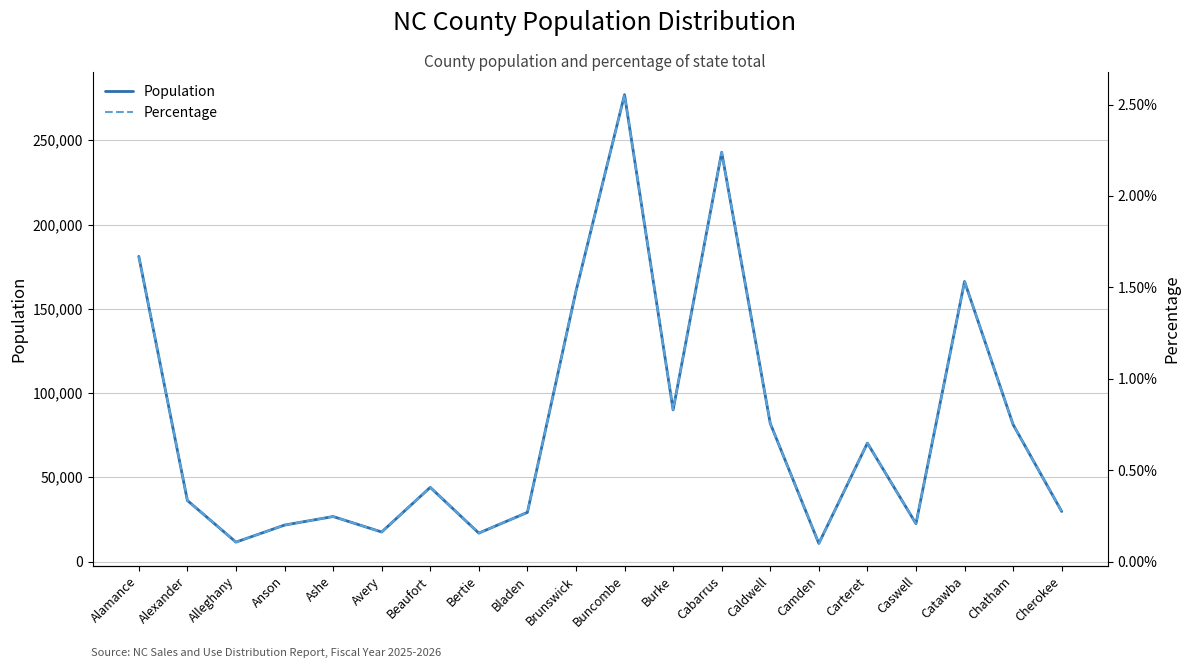

What position from the left is Brunswick?

10